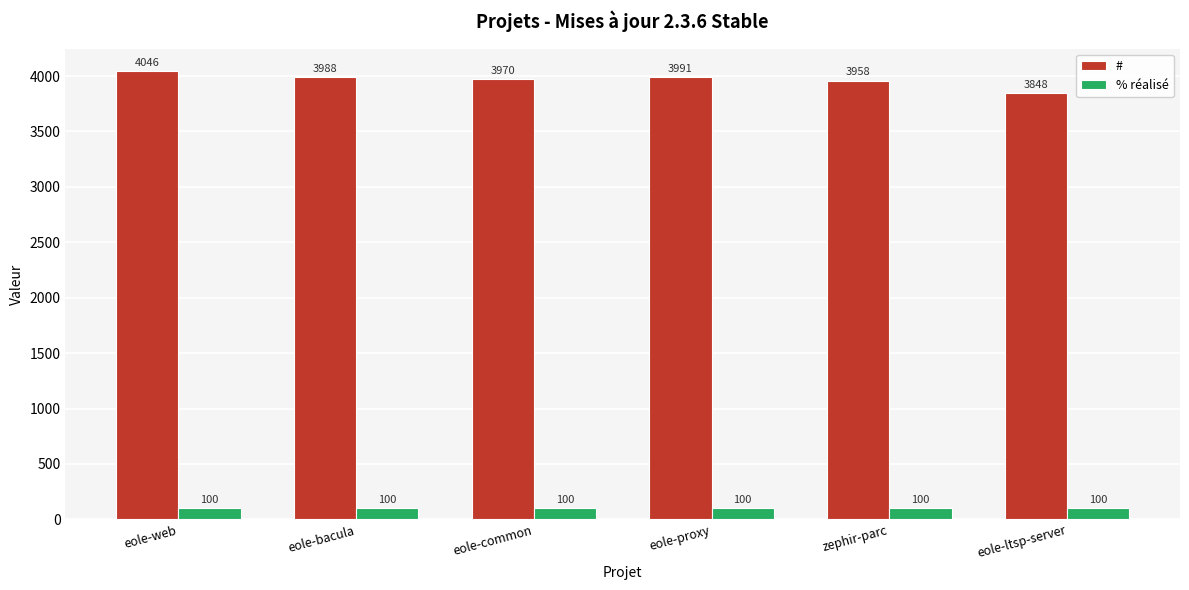

What is the sum of the % réalisé values at eole-proxy and eole-ltsp-server?

200